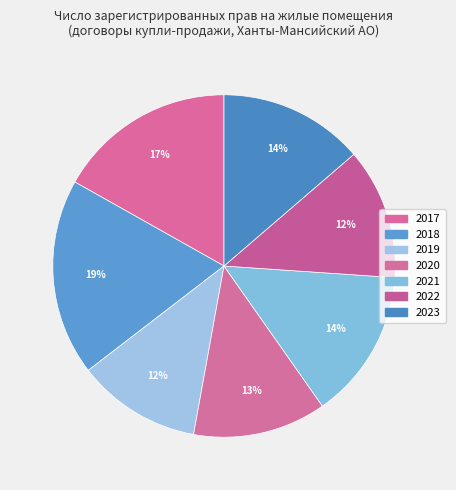

Which has a higher value, 2017 or 2020?

2017